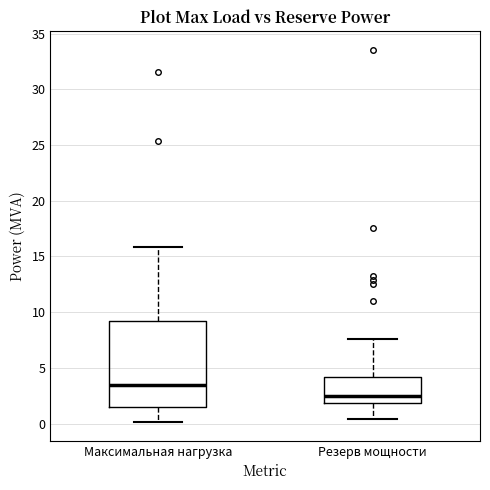

Reading left to right, read every box against the y-axis: the position of its median line, the range the box covers, and the ends of its whiskers. The values are not printed on the chart, so give them approximately, as read against the axis.

Максимальная нагрузка: median 3.5, box 1.5 to 9.0, whiskers 0.0 to 16.0
Резерв мощности: median 2.5, box 2.0 to 4.0, whiskers 0.5 to 7.5